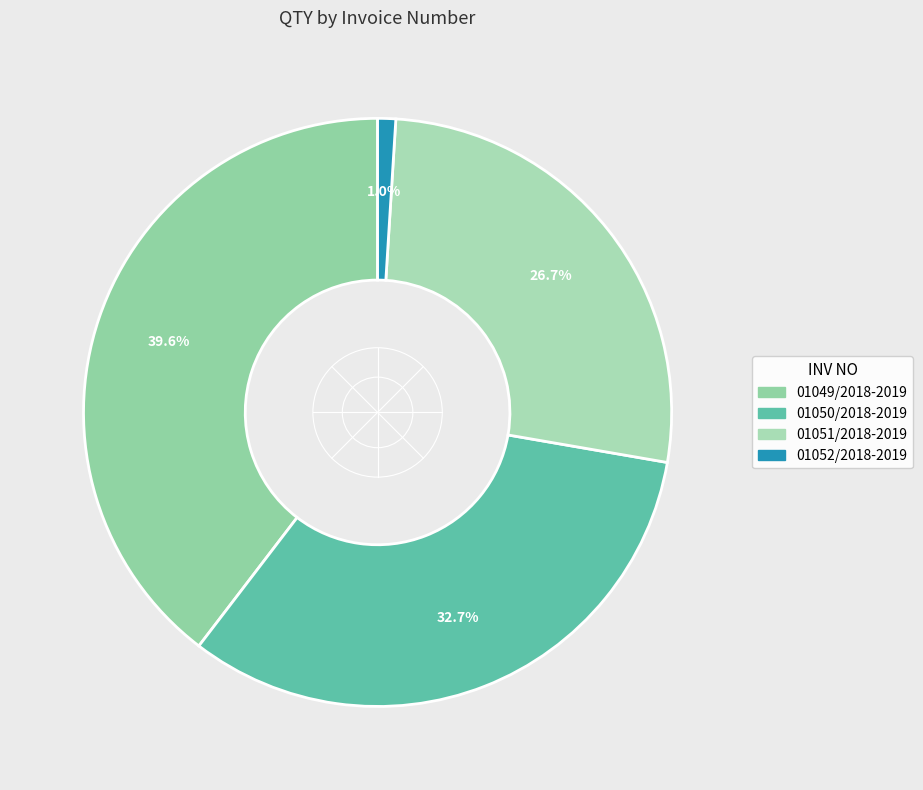

What percentage is NOT represented by 01051/2018-2019?

73.3%